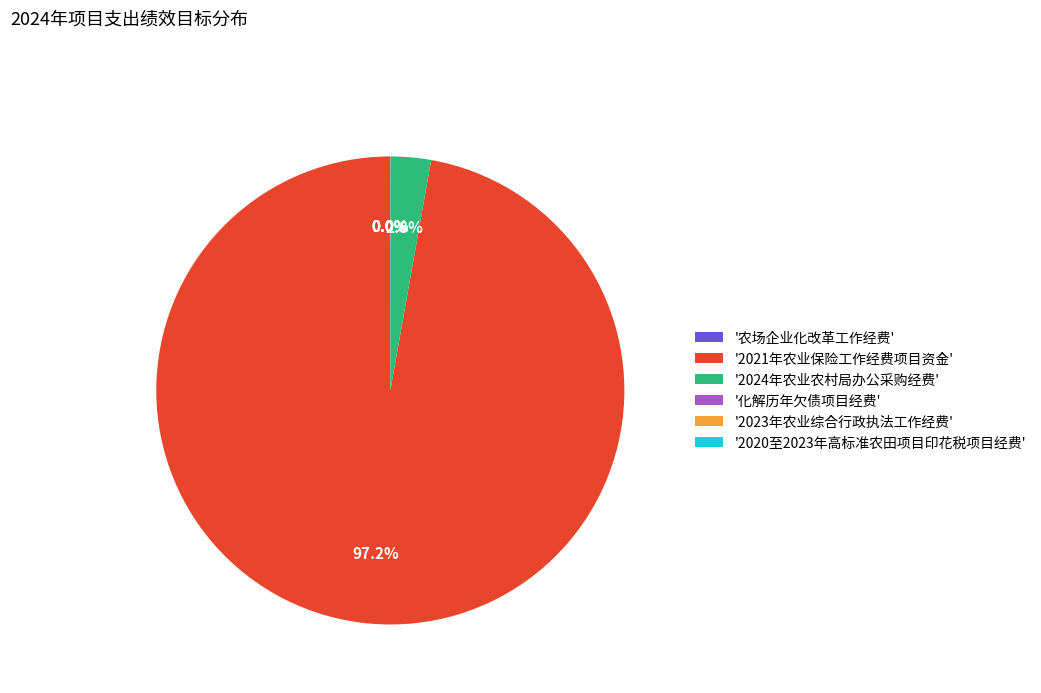

Does any single category account for the majority?

Yes